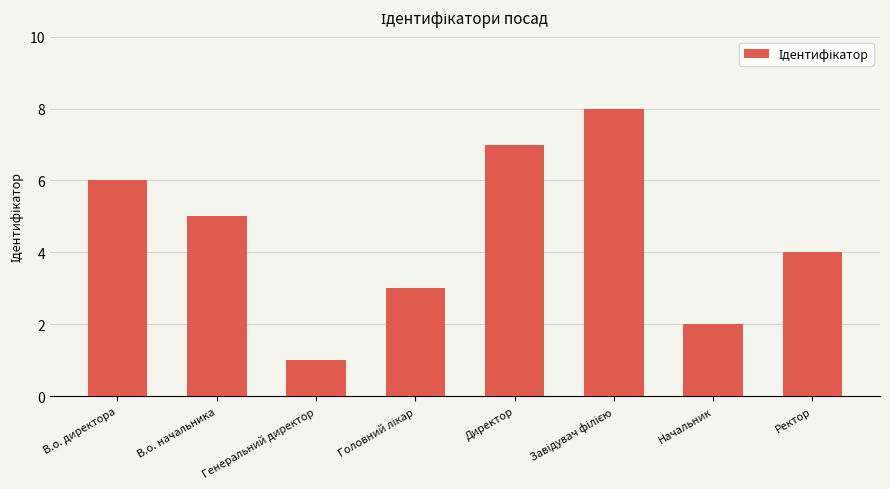

How many bars are there in total?

8